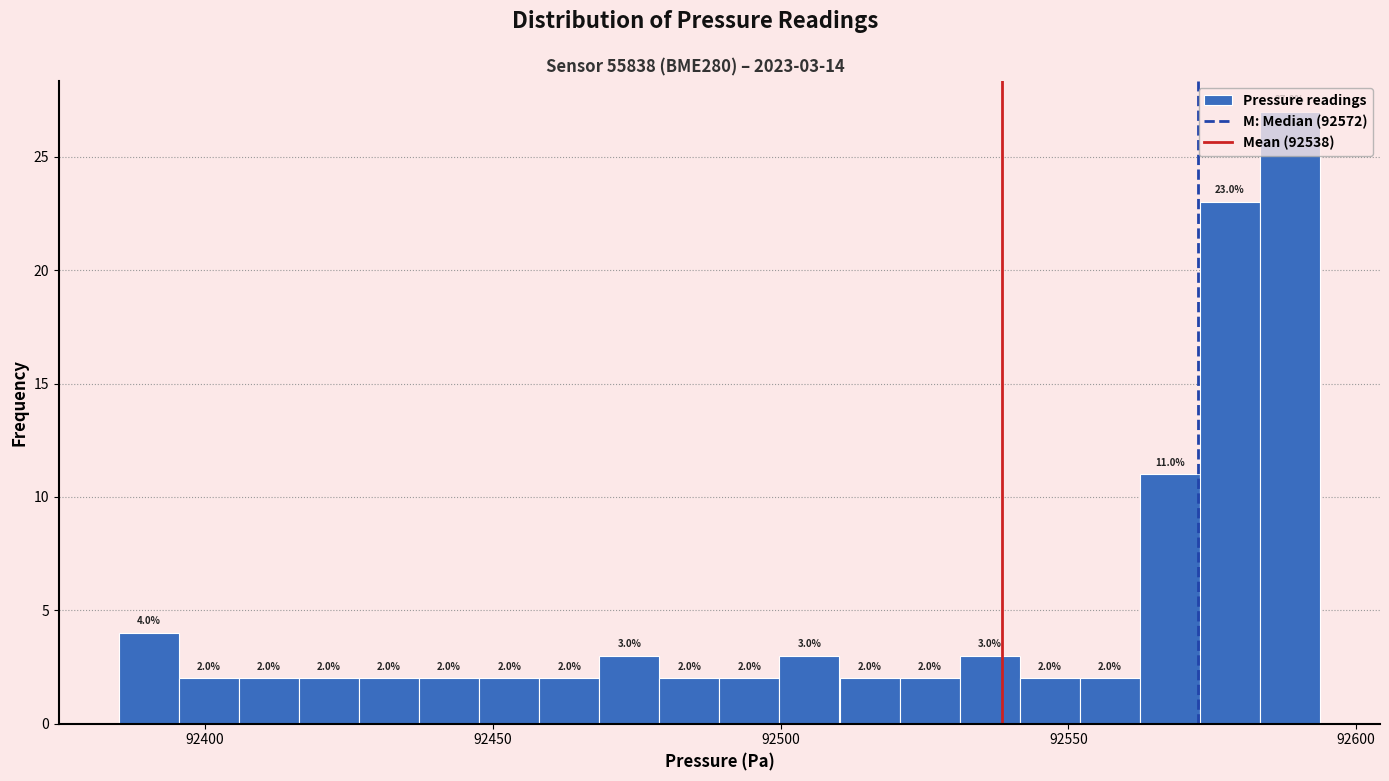

Read against the x-axis, roughly where is the centre of the tallest bar?

92590